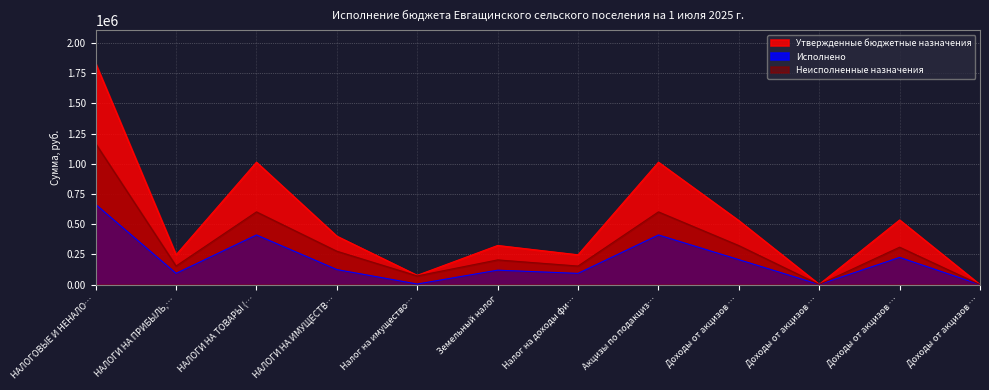

How many positive values does the Утвержденные бюджетные назначения series have?

11